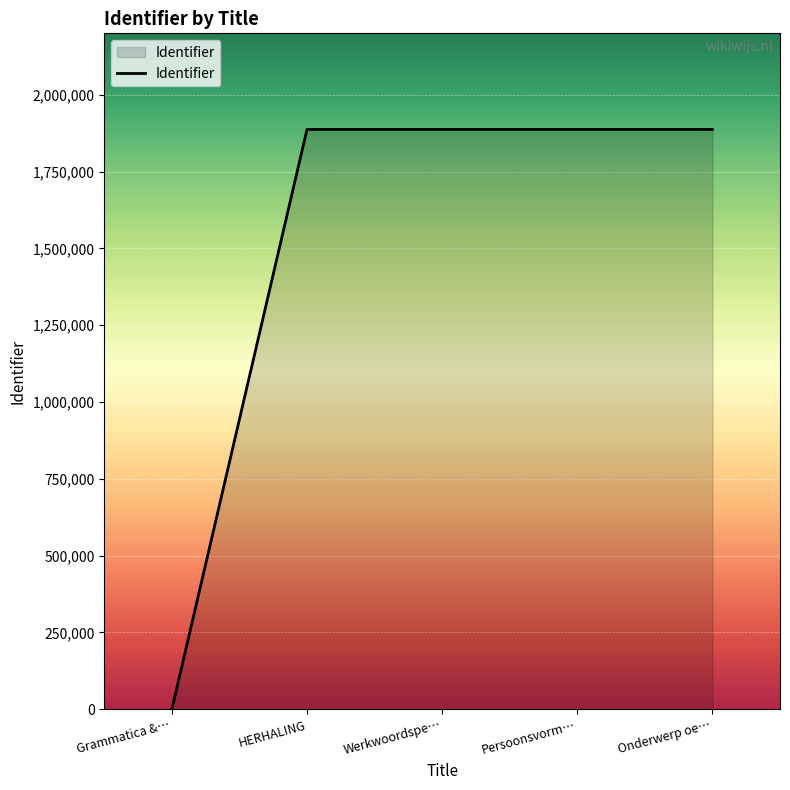

Does the chart display data point markers on the line(s)?

No